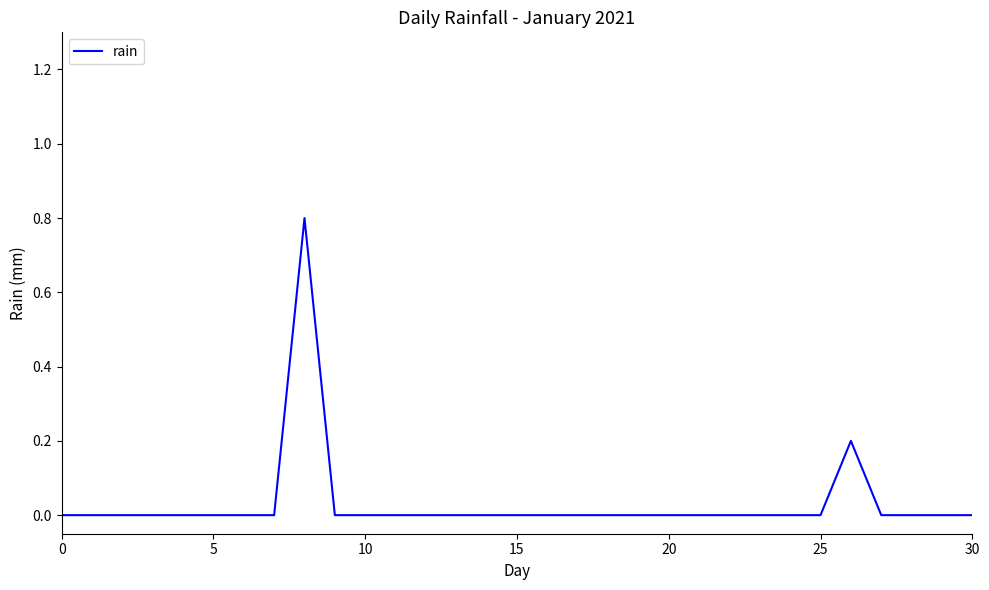

What is the difference between the maximum and minimum values?

0.8